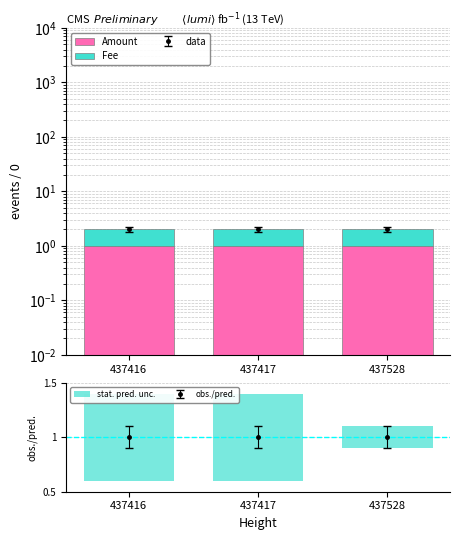

How many data points does each series have?

3